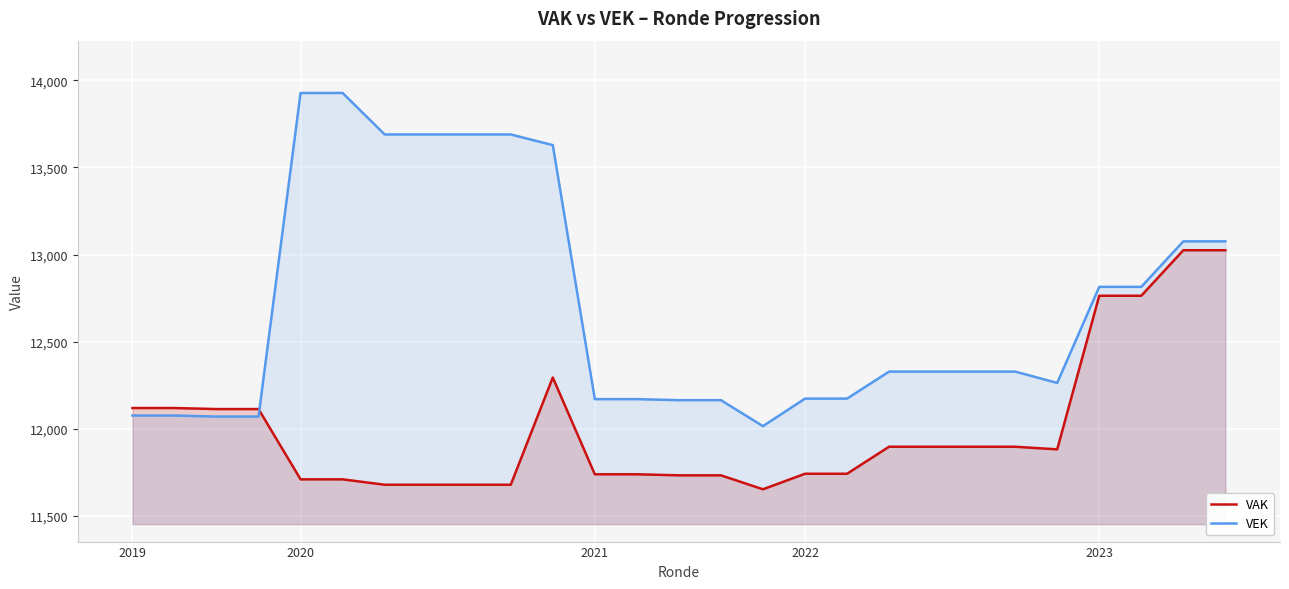

What is the difference between the second highest and second lowest values in the VAK series?

1345